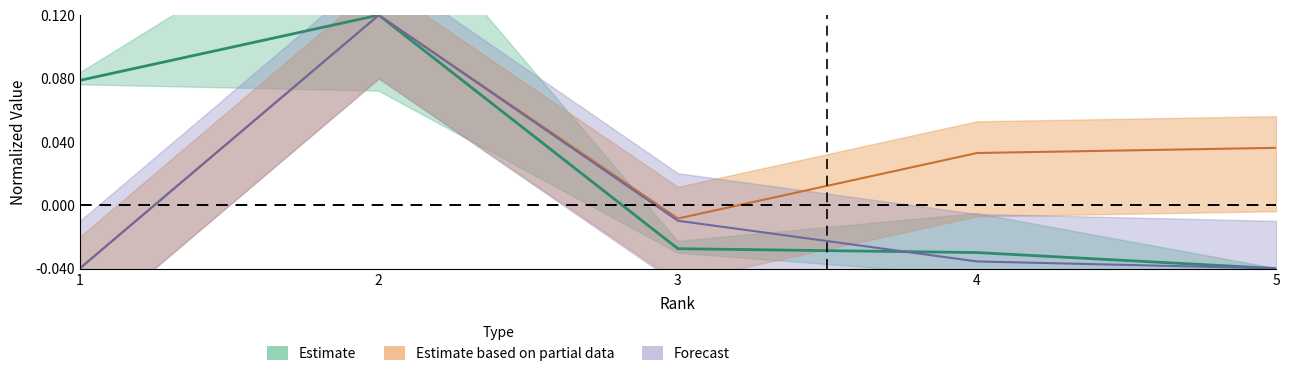

What is the value of the H index point at the 2nd from the left?

0.1